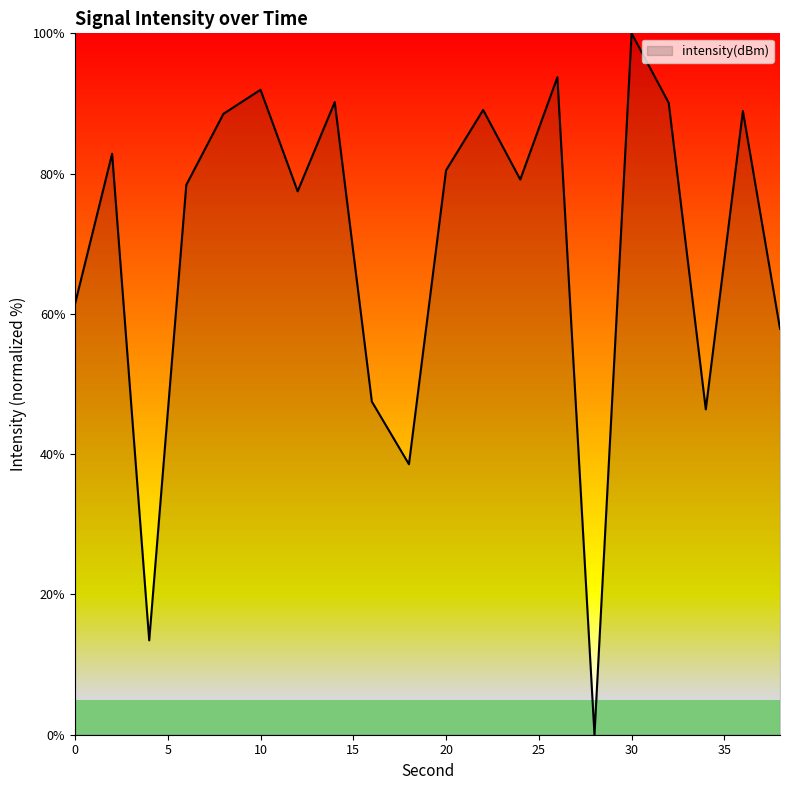

How many values are above zero?

19